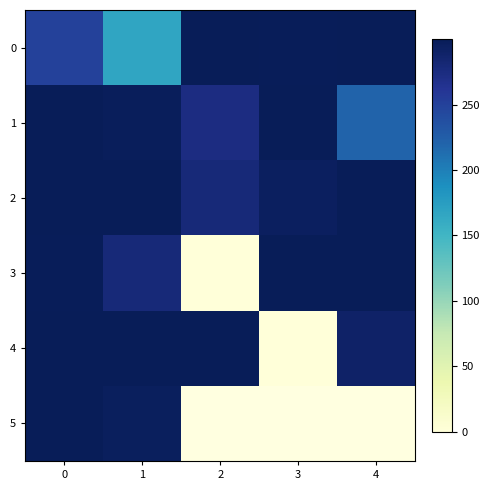

What is the highest value of the 5 series?

300.0